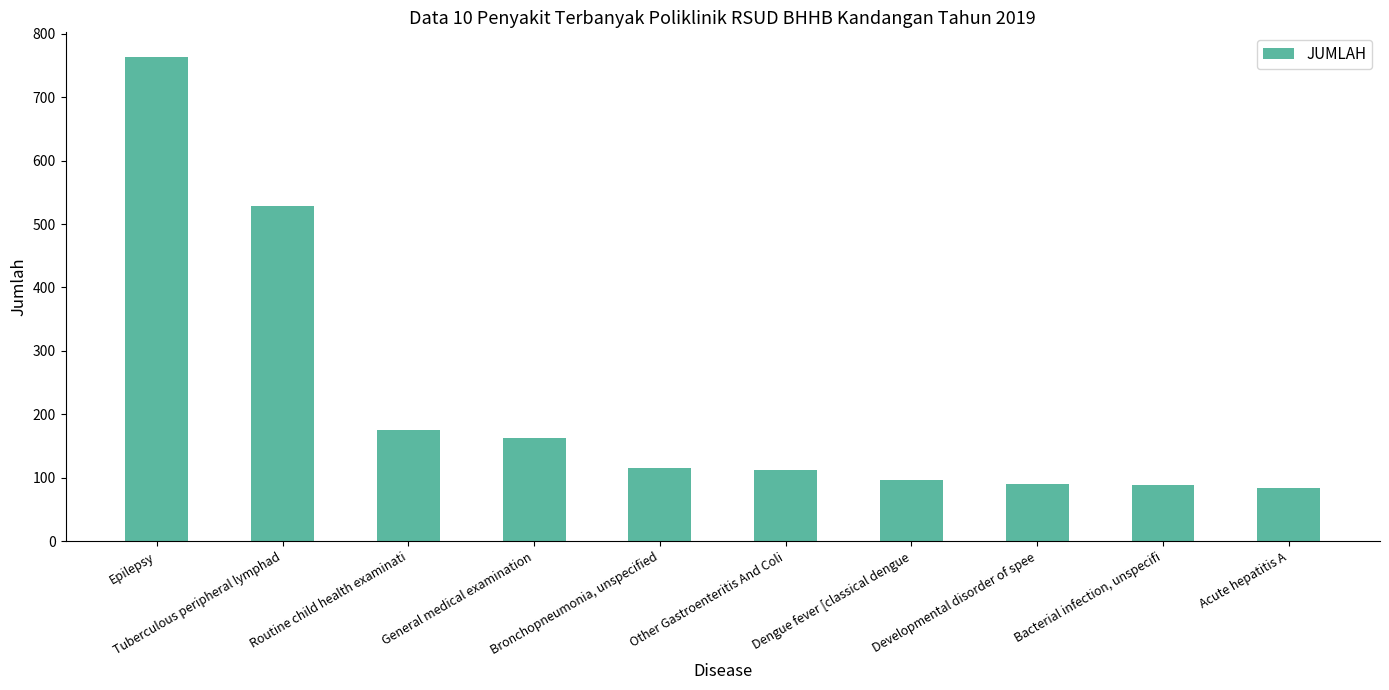

What is the value of the 1st bar from the left?

764